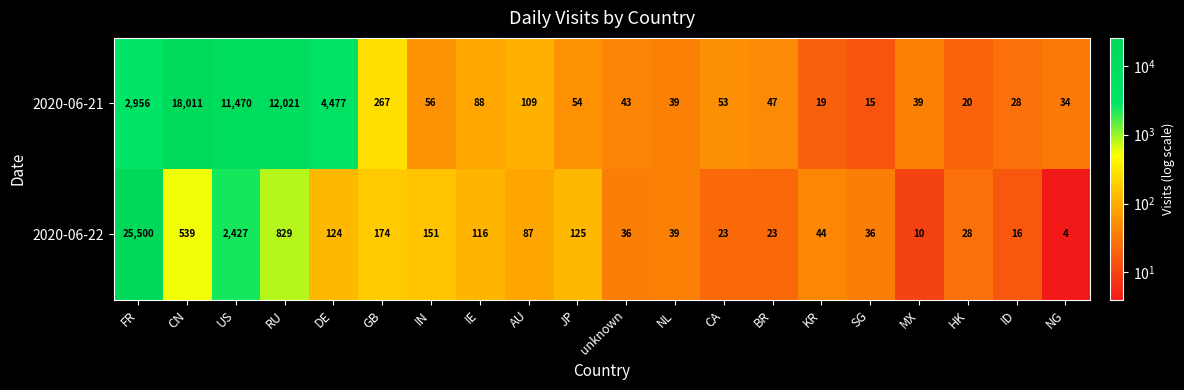

How many series are shown in this chart?

2